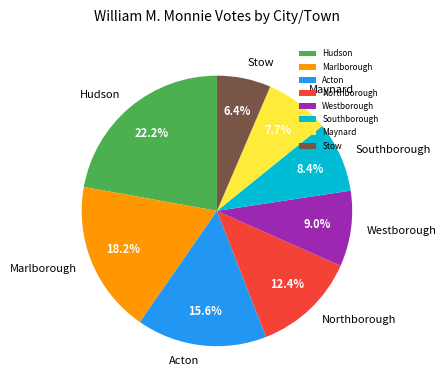

Does Acton account for over 50% of the chart?

No